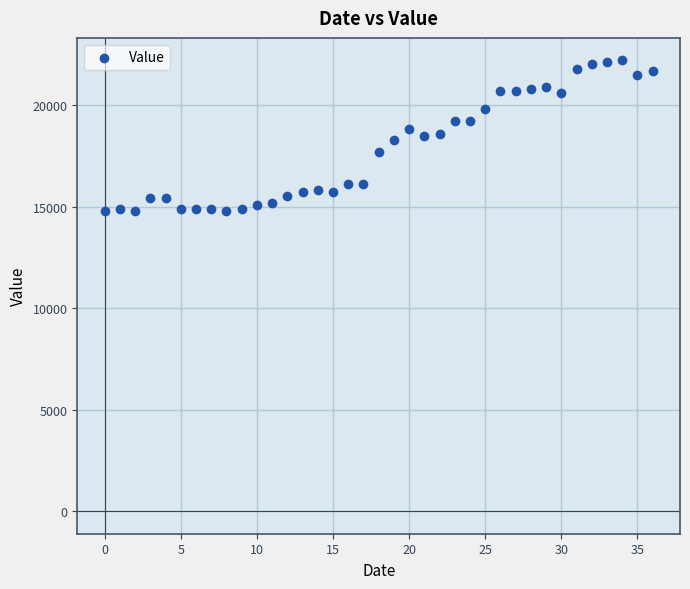

What is the range of Y values (max minus min)?

7400